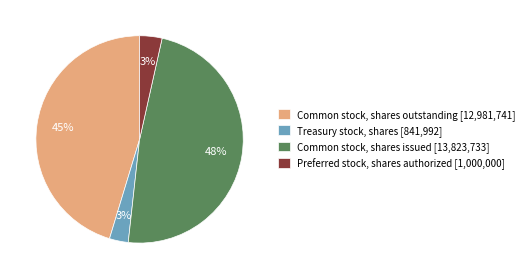

Combined, do Common stock, shares issued [13,823,733] and Preferred stock, shares authorized [1,000,000] account for over 50%?

Yes